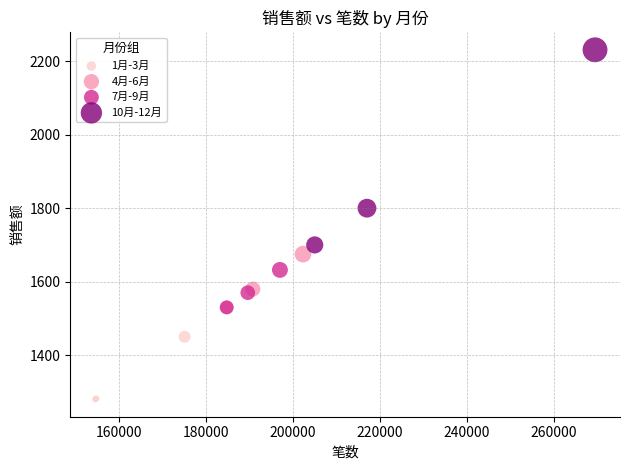

Which series reaches the maximum Y coordinate?

10月-12月